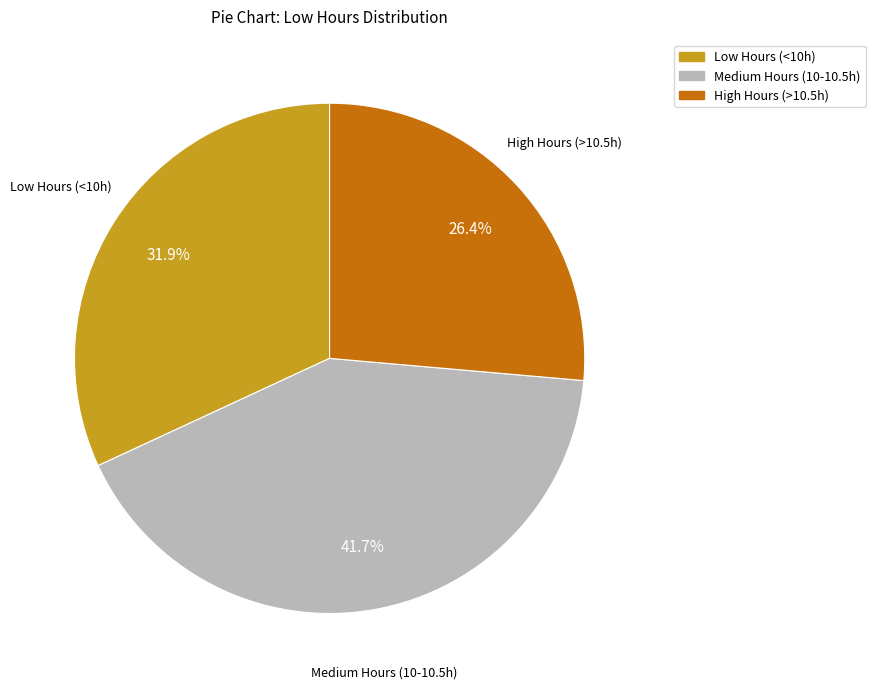

Count the number of slices in the pie.

3